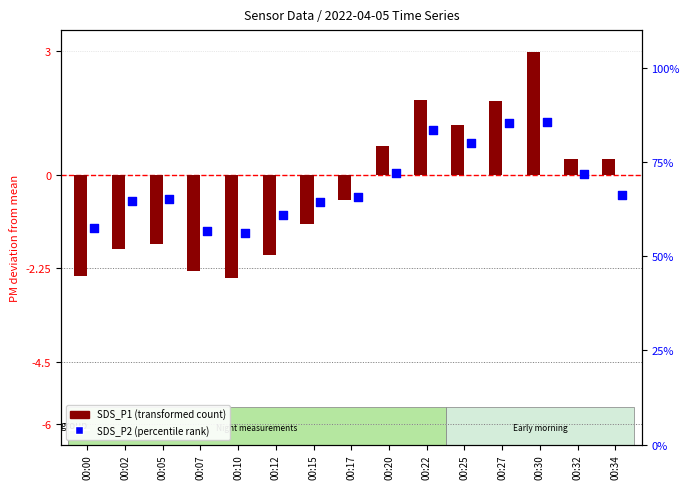

What is the total value across all series at 00:22?

2.9